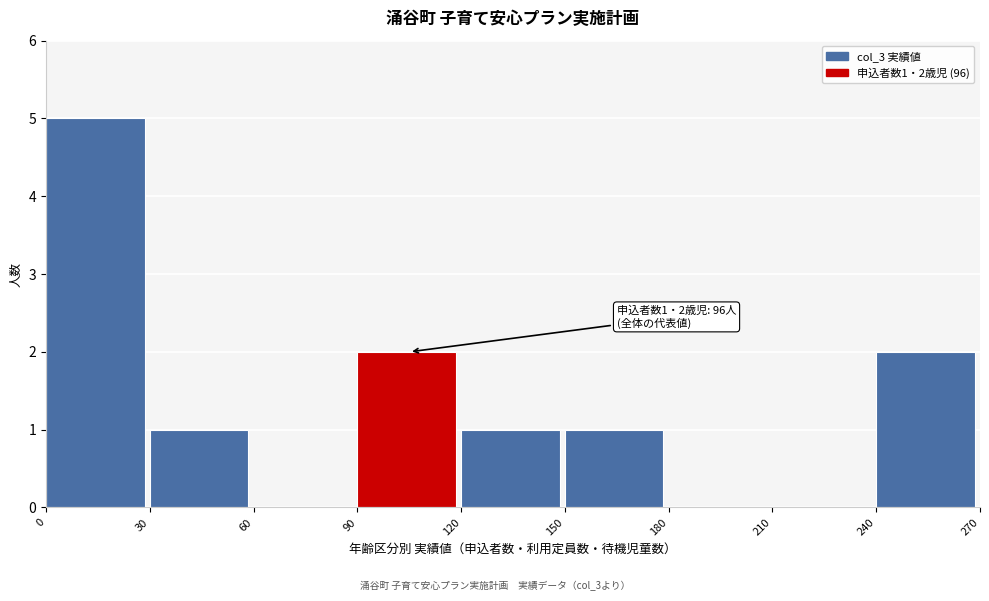

Over which range of the x-axis is the bar tallest?

0 to 30